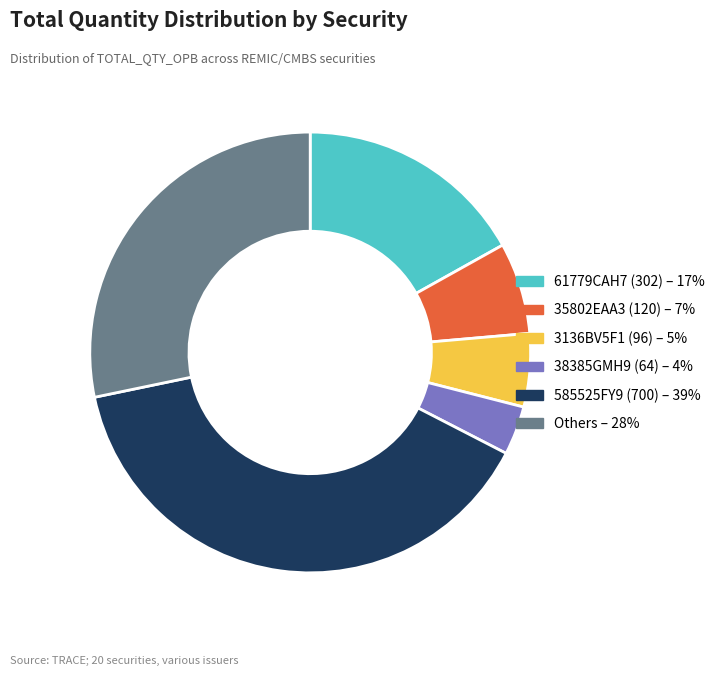

Is there any slice that represents more than half of the pie?

No